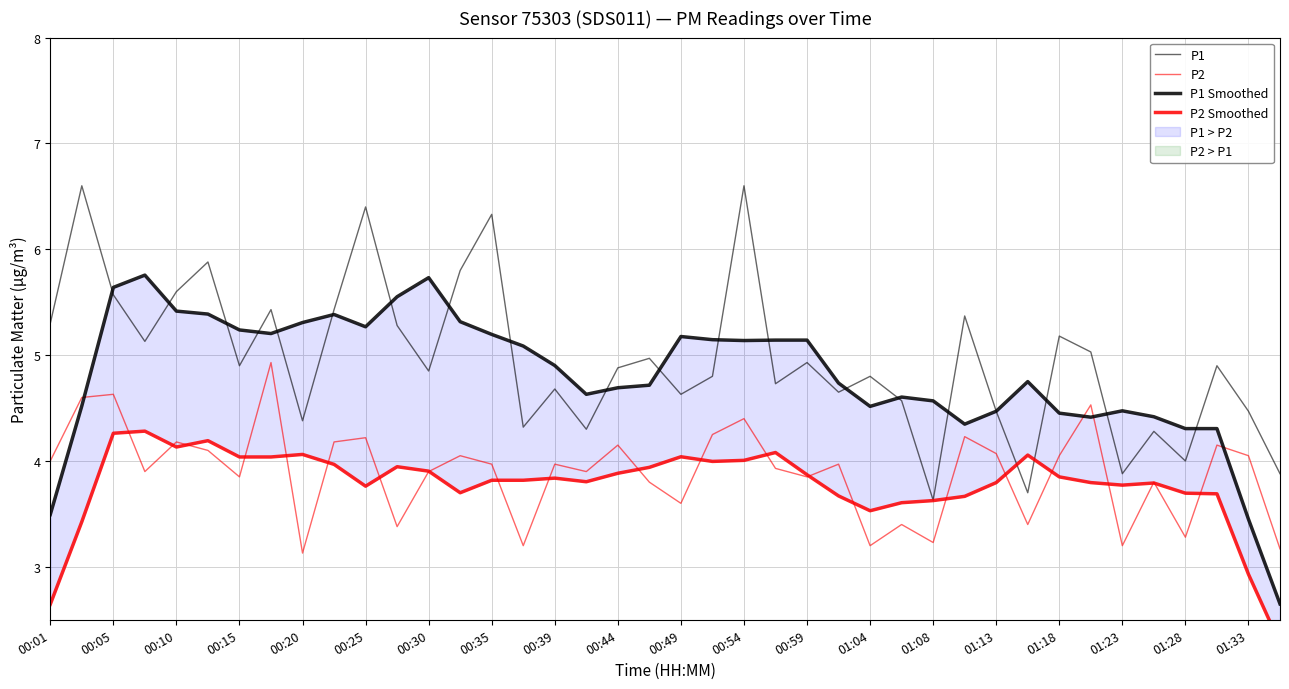

Is it true that P2 Smoothed equals 4.0 at 00:49?

True